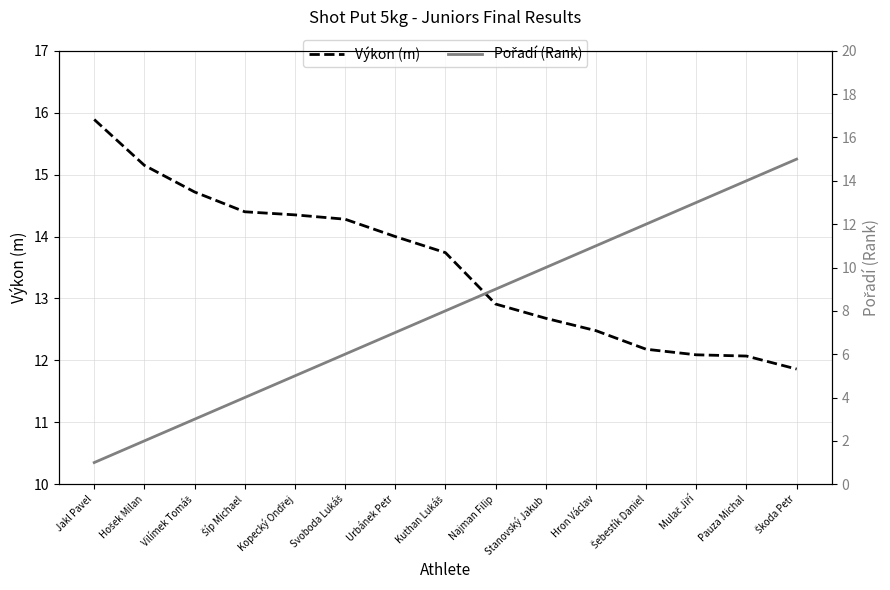

Which category has the lowest value in the Pořadí (Rank) series?

Jakl Pavel